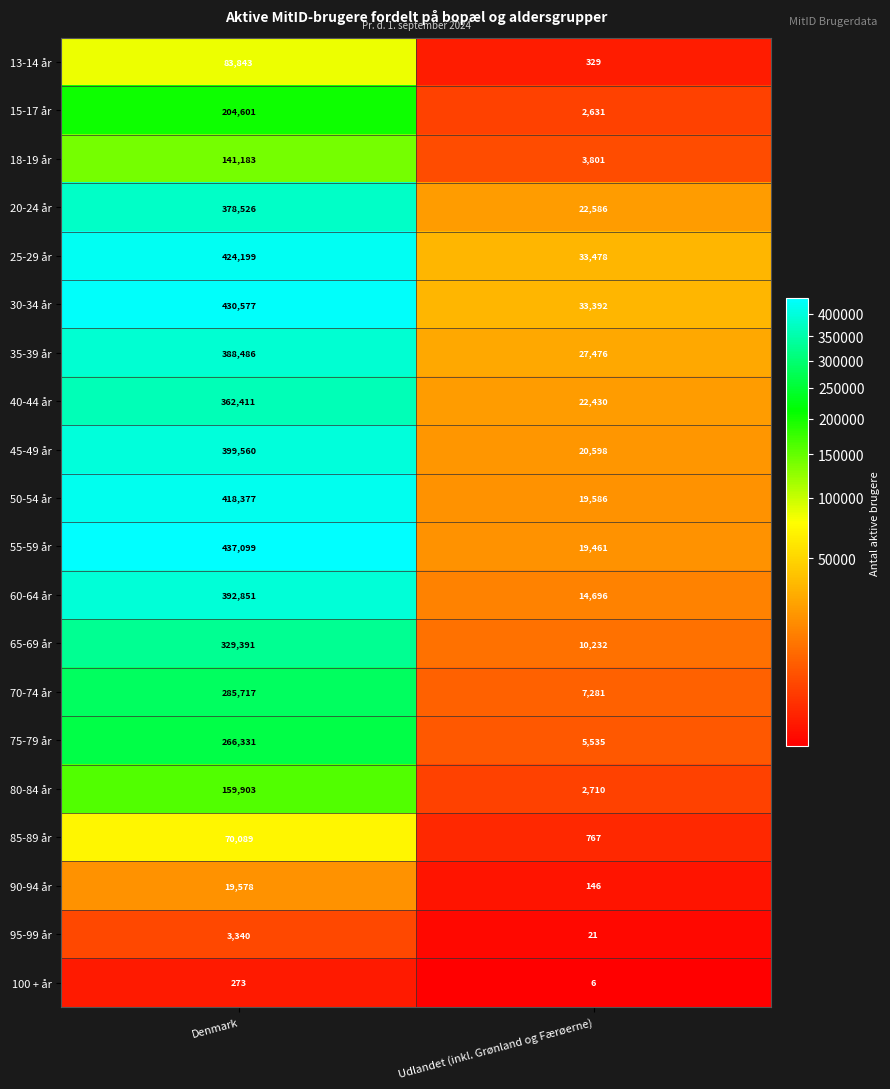

At which category is the sum across all series the highest?

Denmark